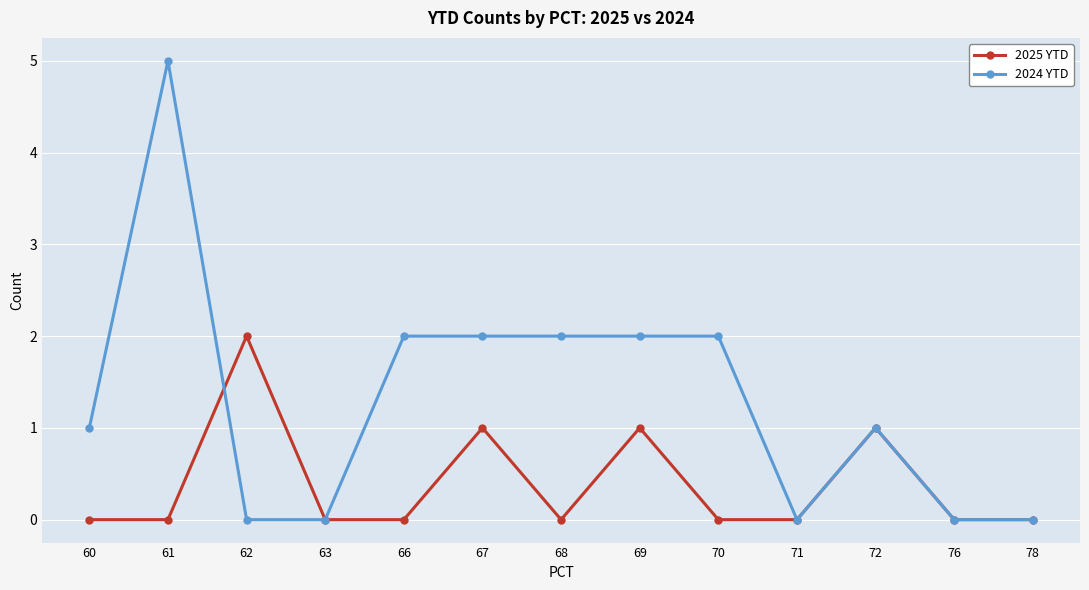

At which category is the sum across all series the highest?

61